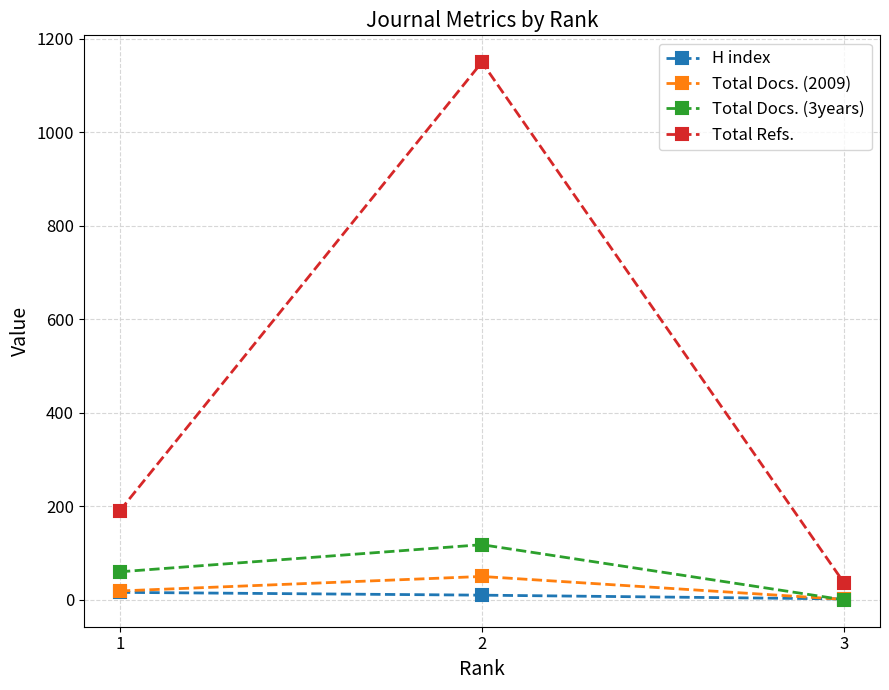

At how many categories does at least one series exceed 926?

1